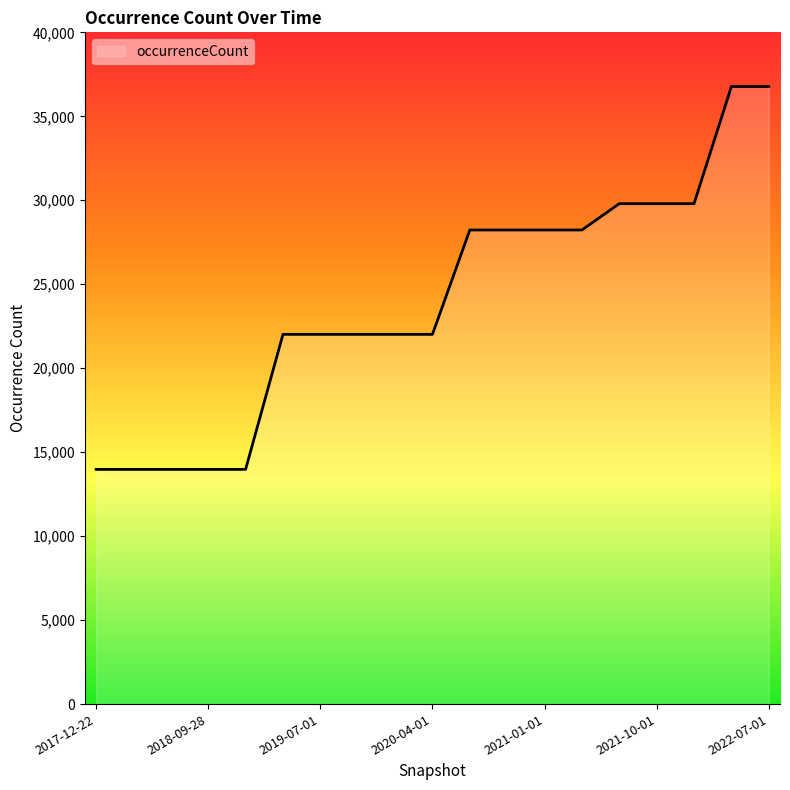

What is the minimum value shown in the chart?

13976